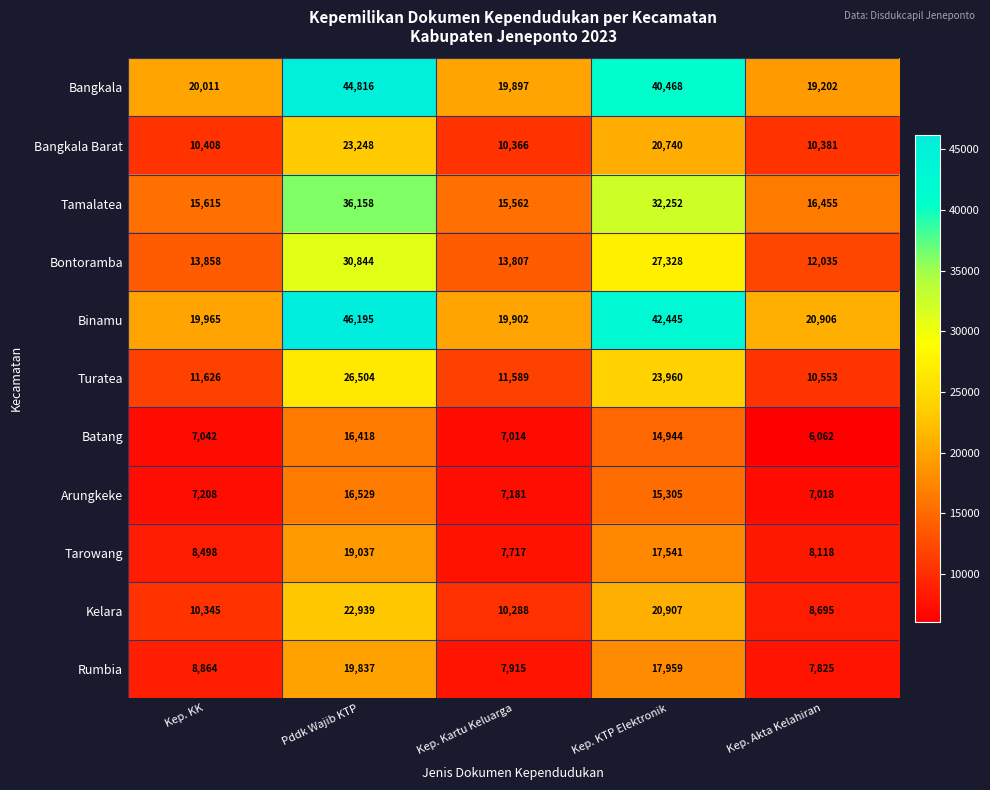

Is the value of Turatea at Kep. KK greater than the value of Bangkala Barat at Kep. Kartu Keluarga?

Yes